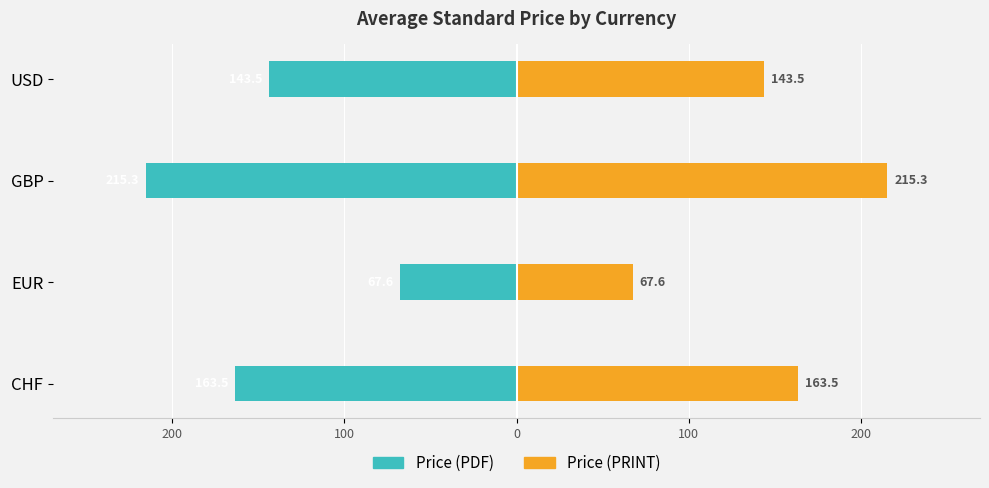

The Price (PRINT) series shows 213.6 at CHF. True or false?

False